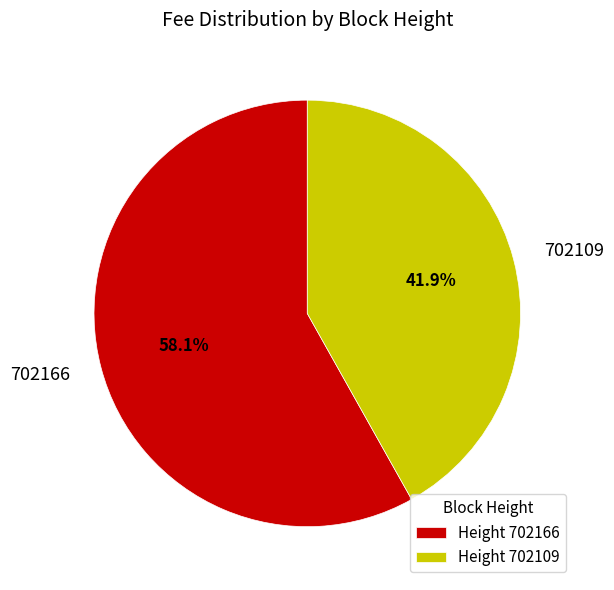

What percentage is NOT represented by Height 702109?

58.1%